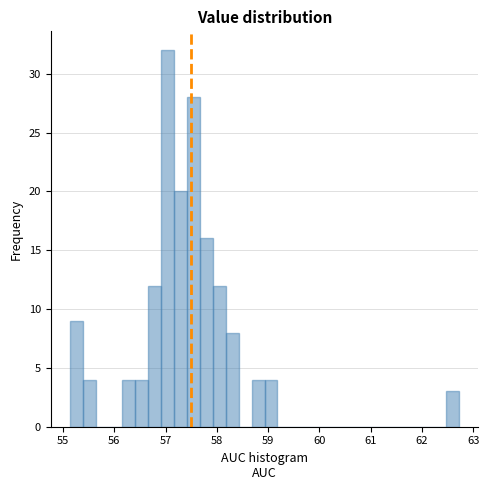

Read against the x-axis, roughly where is the centre of the tallest bar?

57.0